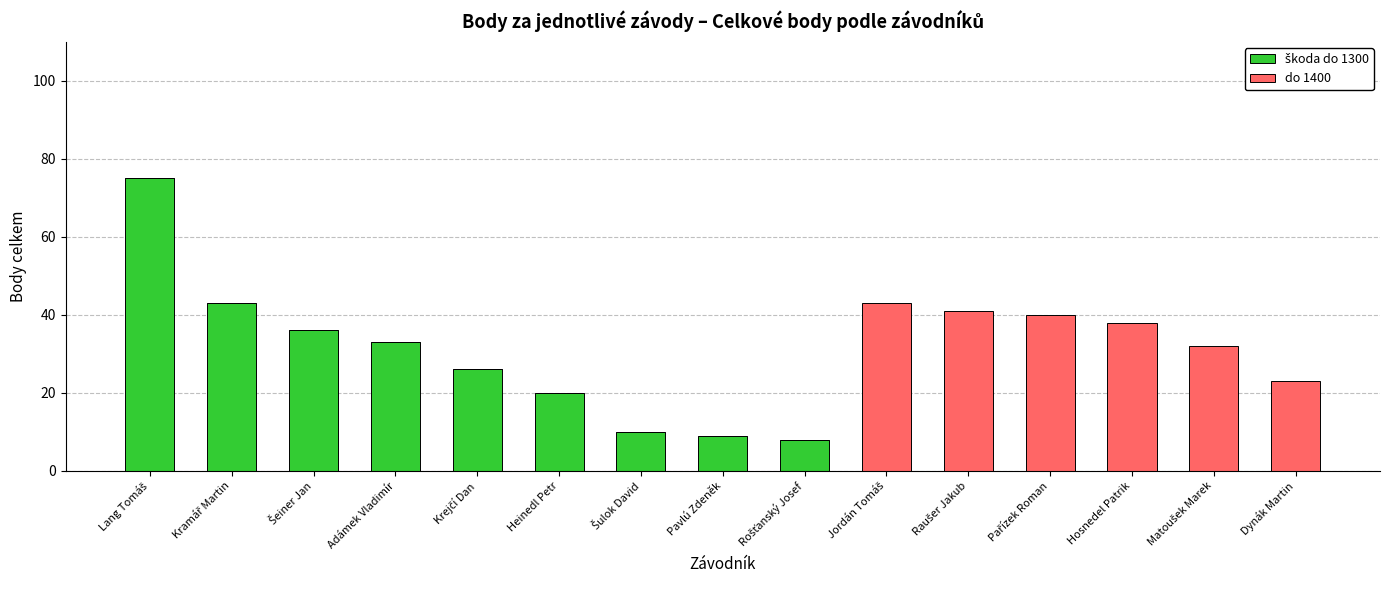

Count the number of categories in the chart.

15